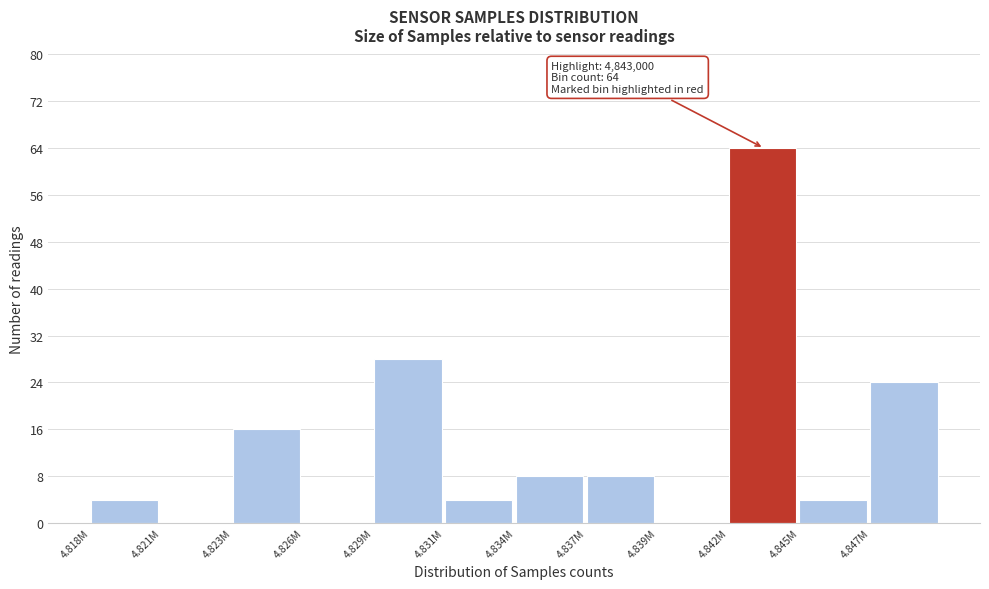

Reading left to right, extract all data points from this chart.

4.818M=4	4.821M=0	4.823M=16	4.826M=0	4.829M=28	4.831M=4	4.834M=8	4.837M=8	4.839M=0	4.842M=64	4.845M=4	4.847M=24